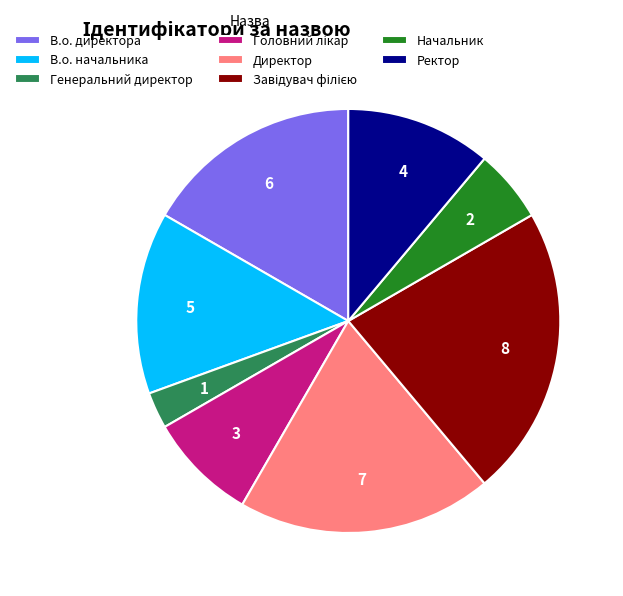

Which category has the smallest portion of the pie?

Генеральний директор